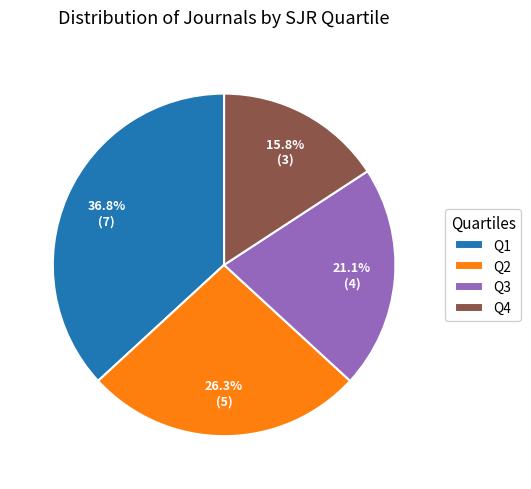

What is the smallest slice in the pie chart?

Q4